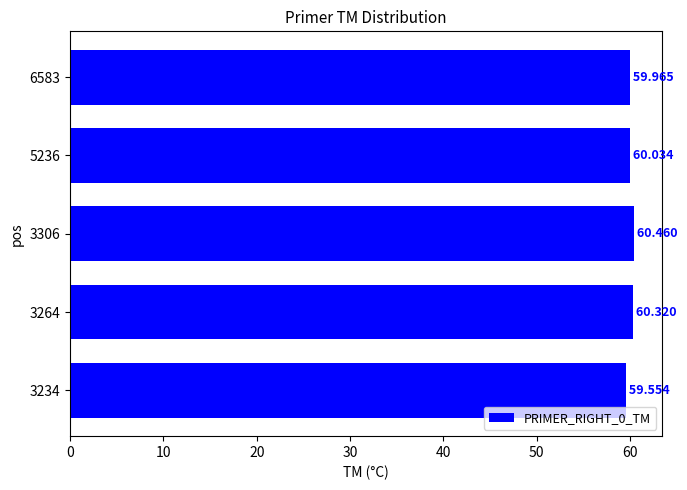

What is the average value?

60.1